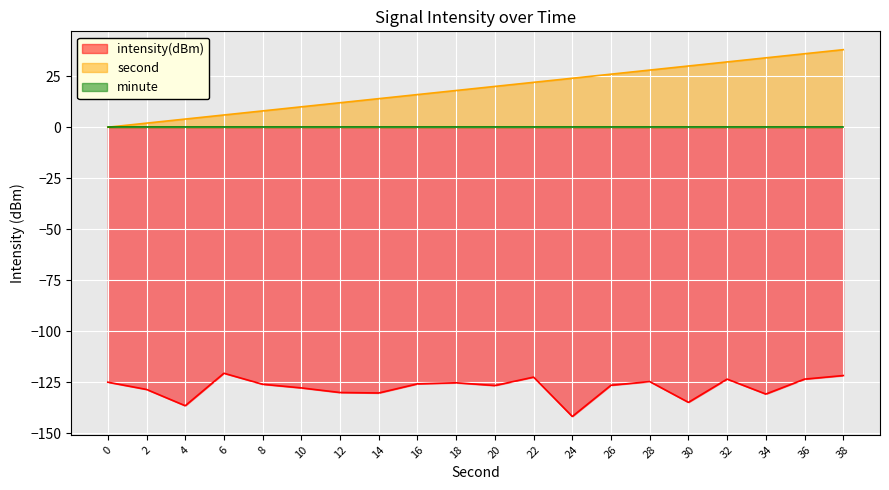

Is it true that intensity(dBm) equals -41.8 at 38?

False